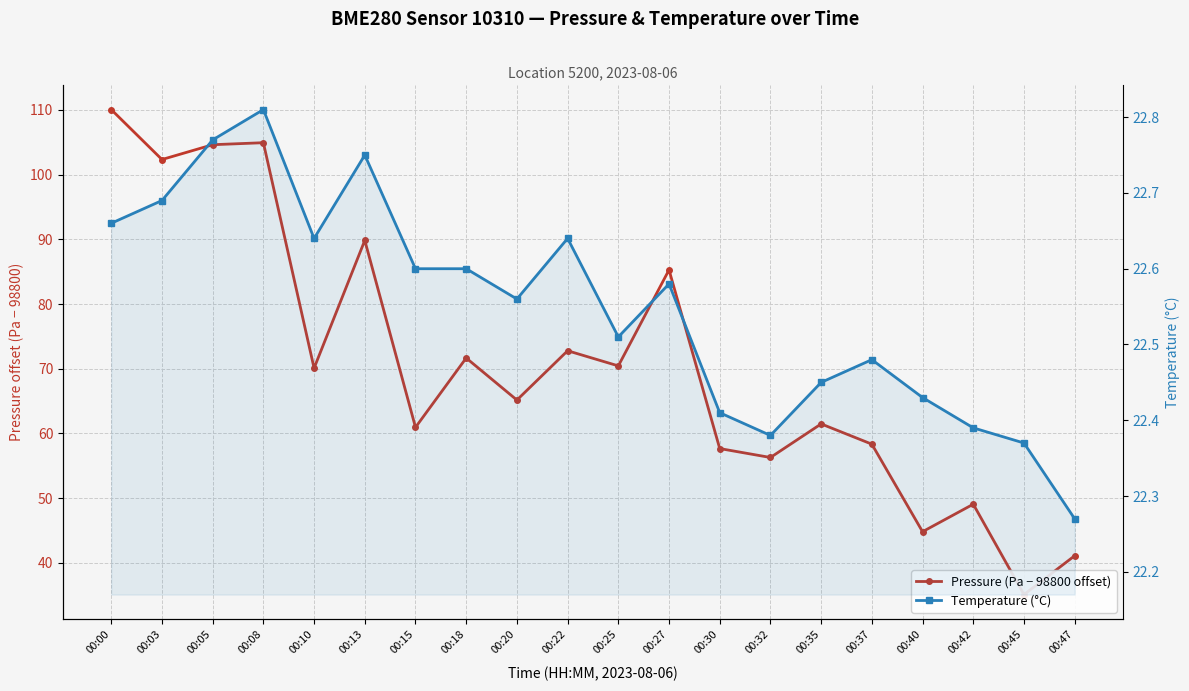

At which category is the sum across all series the highest?

00:00